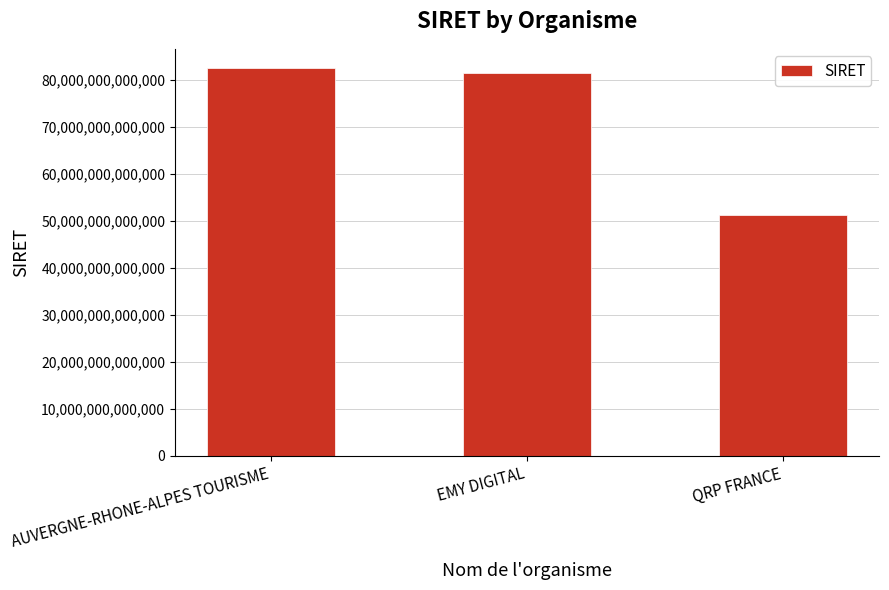

List the labels in order of value, largest first.

AUVERGNE-RHONE-ALPES TOURISME, EMY DIGITAL, QRP FRANCE